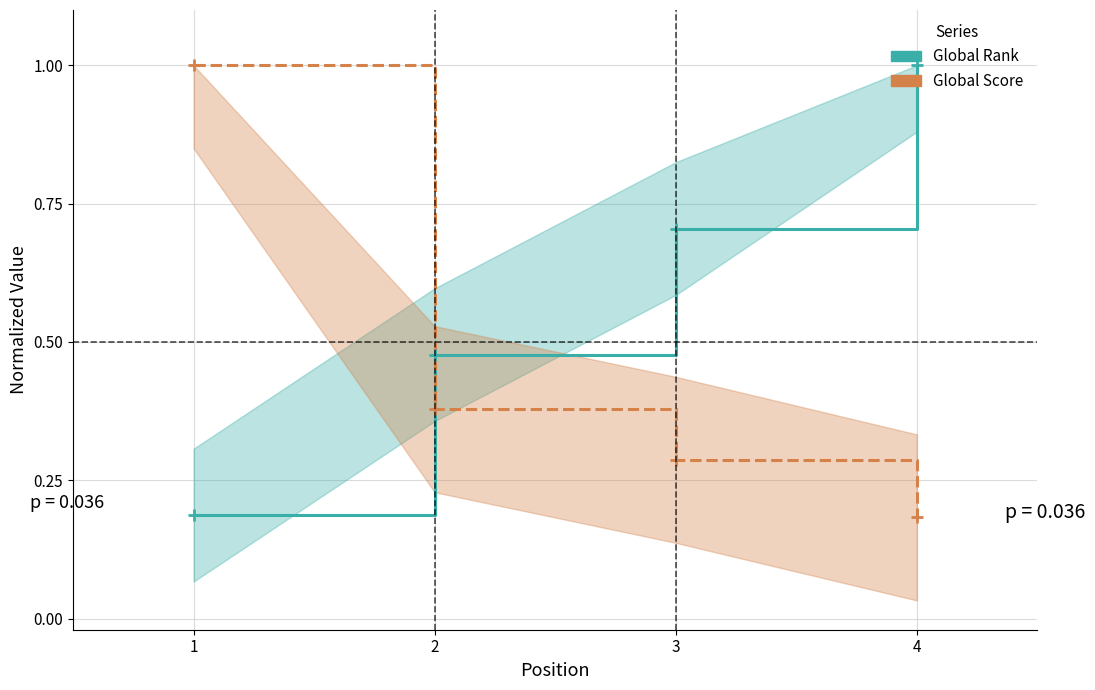

Which category has the lowest value across all series?

4